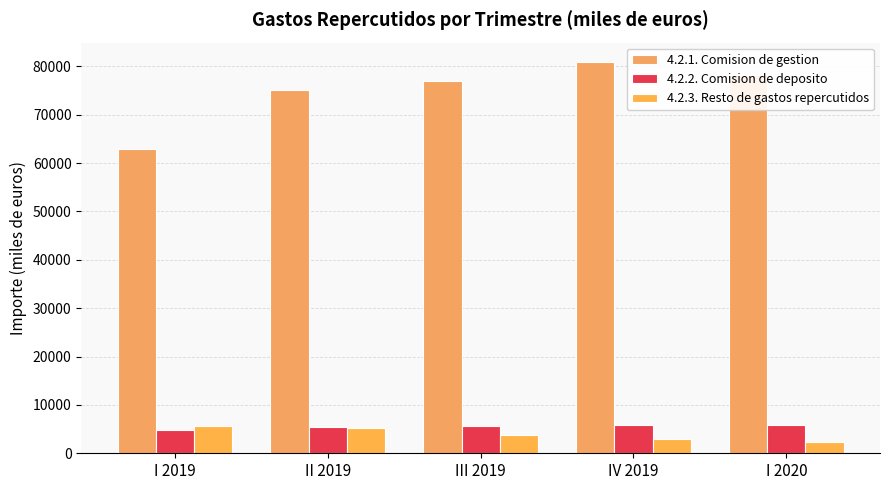

Reading right to left, list all the values displayed in this chart.

4.2.1. Comision de gestion: I 2020=78237	IV 2019=80870	III 2019=76986	II 2019=75050	I 2019=63007
4.2.2. Comision de deposito: I 2020=5843	IV 2019=5791	III 2019=5629	II 2019=5470	I 2019=4716
4.2.3. Resto de gastos repercutidos: I 2020=2320	IV 2019=2859	III 2019=3698	II 2019=5178	I 2019=5557